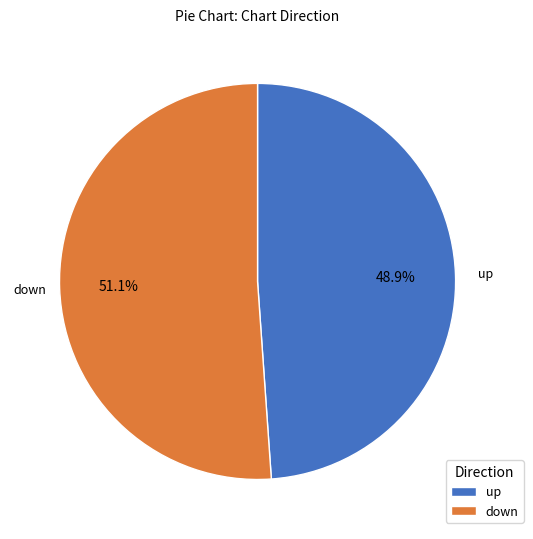

Combined, do up and down account for over 50%?

Yes